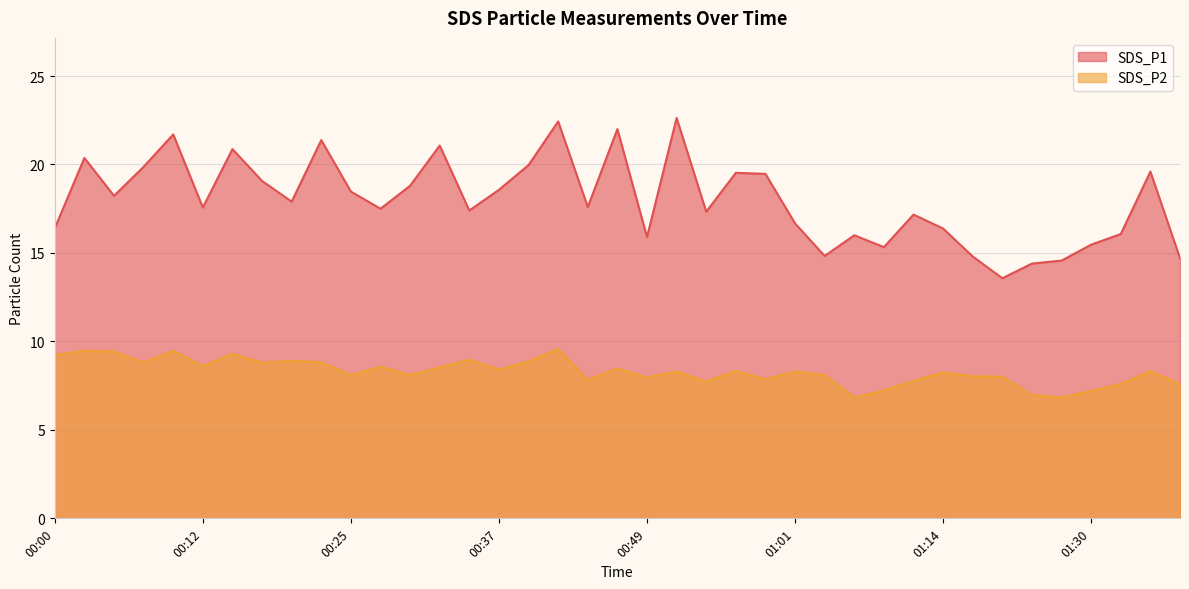

How many interior local peaks does the SDS_P2 series have?

13